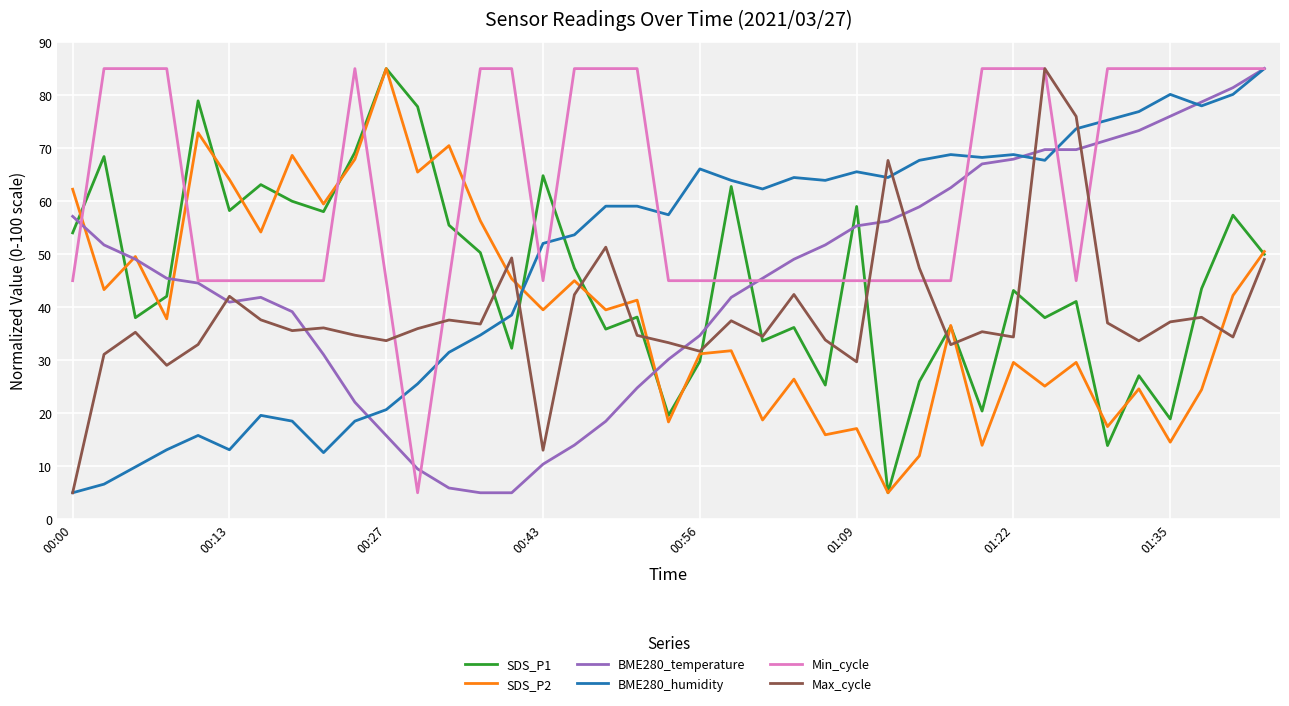

Which series ends up on top after the final intersection of SDS_P1 and BME280_temperature?

BME280_temperature